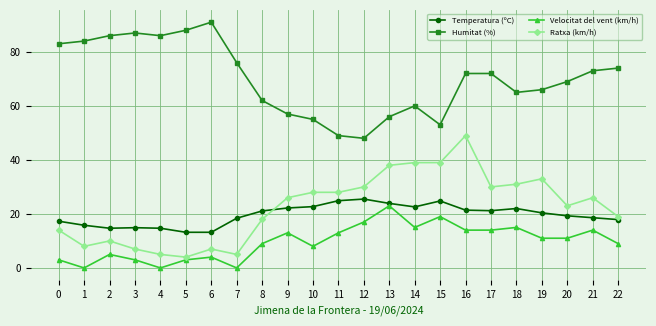

True or false: Temperatura (ºC) has more than 2 points higher than both neighbors.

True